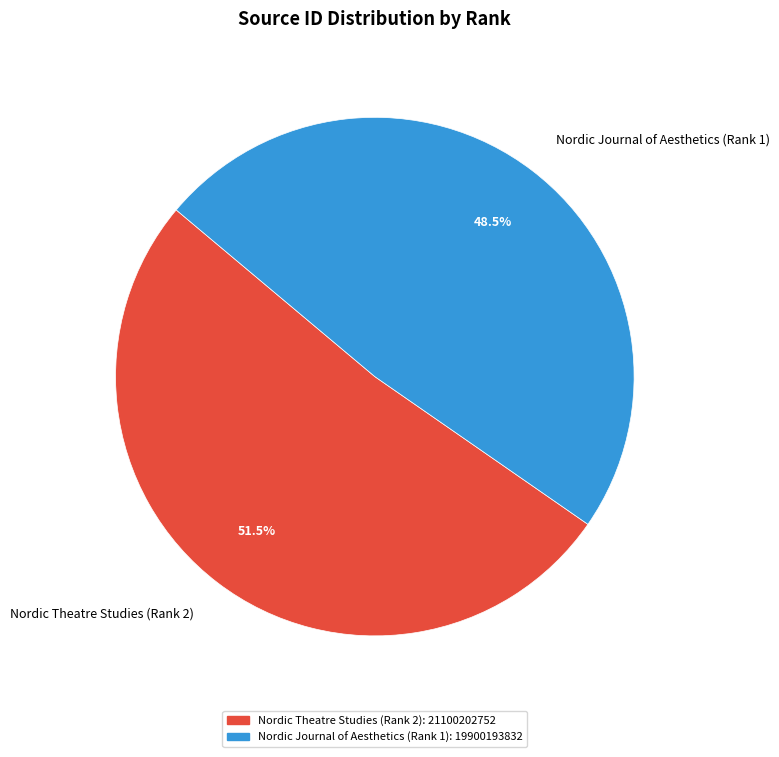

Is the sum of Nordic Journal of Aesthetics (Rank 1) and Nordic Theatre Studies (Rank 2) greater than half?

Yes